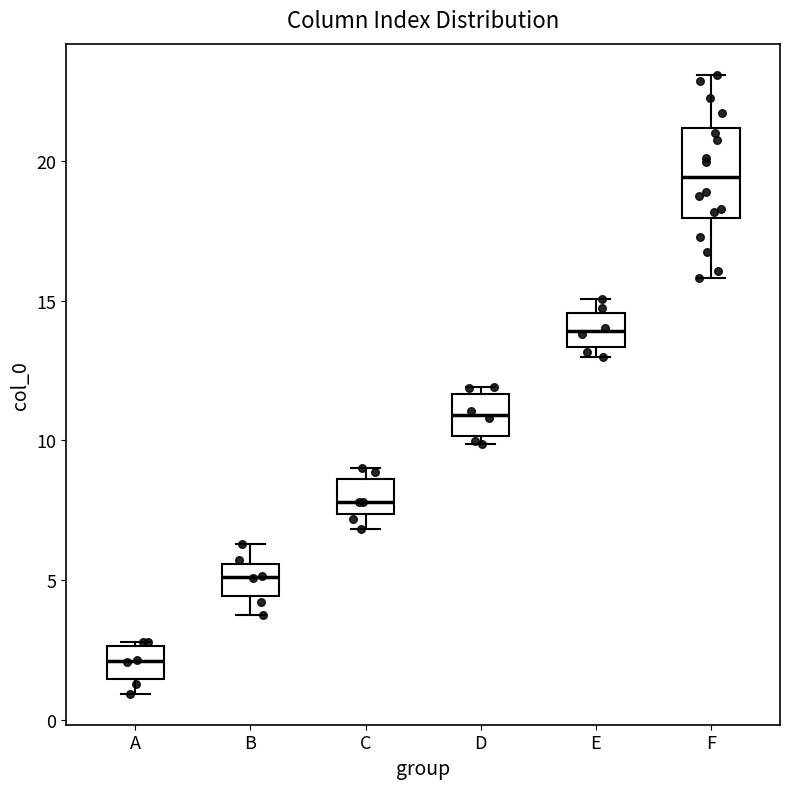

Where is the upper edge of the box for D on the y-axis? The values are not printed on the chart, so give them approximately, as read against the axis.

11.5